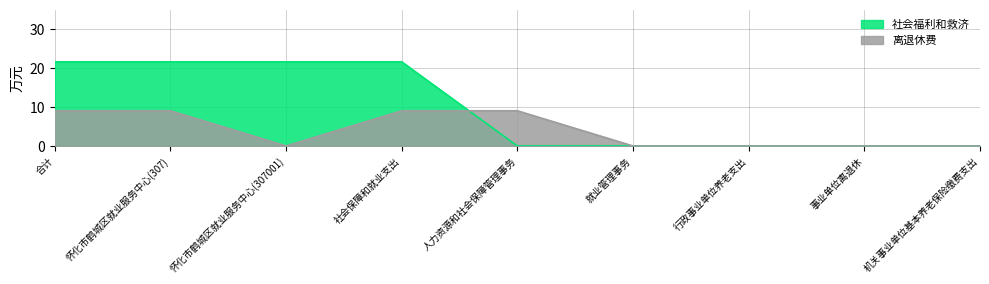

How many interior local valleys does the 离退休费 series have?

1